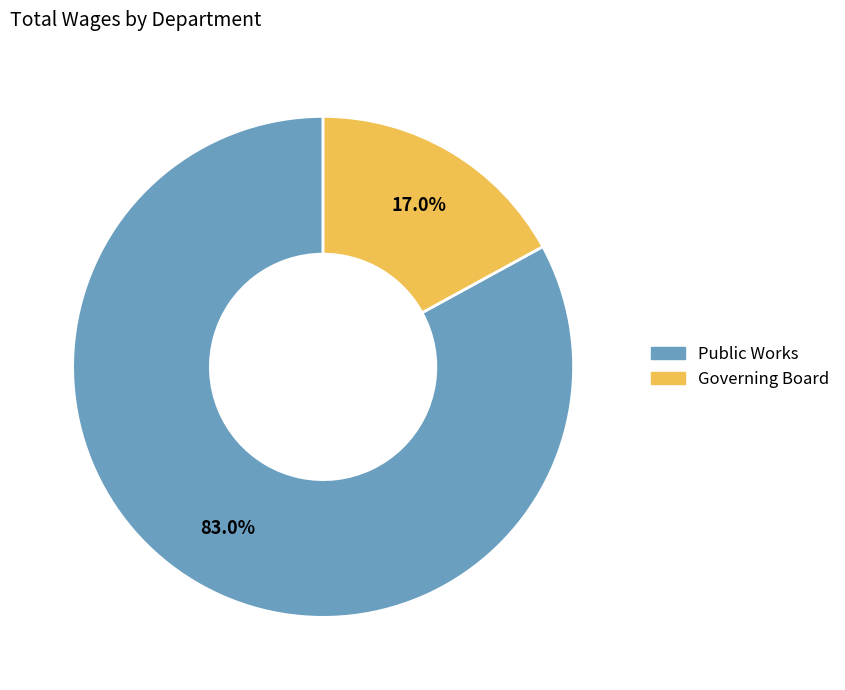

What percentage is the Governing Board slice, to the nearest percent?

17%